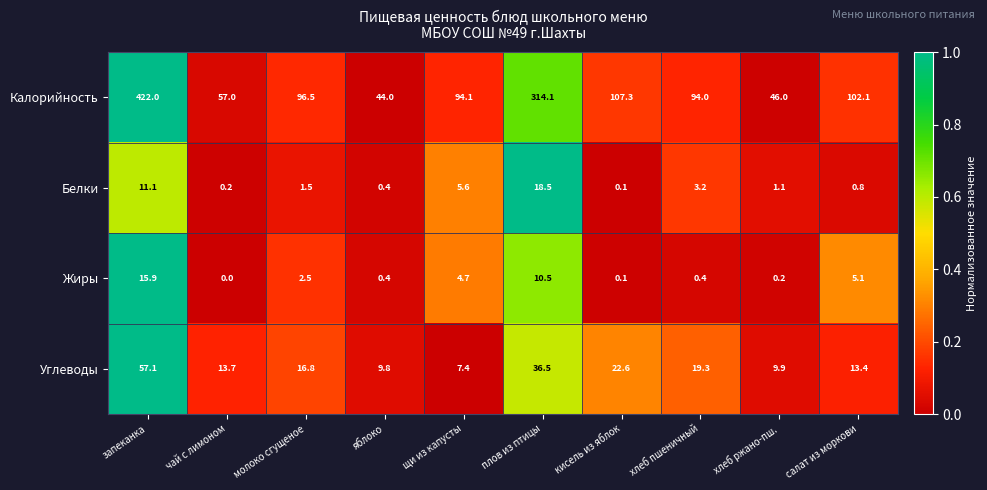

Which category has the highest value across all series?

запеканка